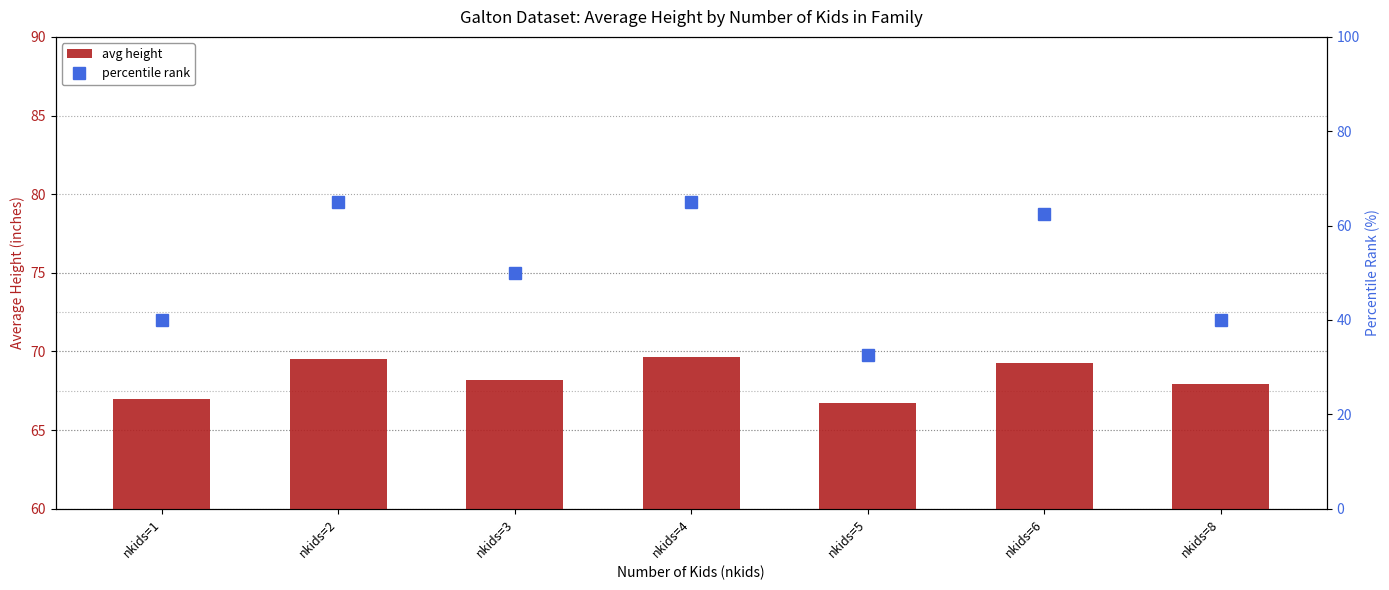

What is the approximate value of percentile rank at nkids=5?

32.5